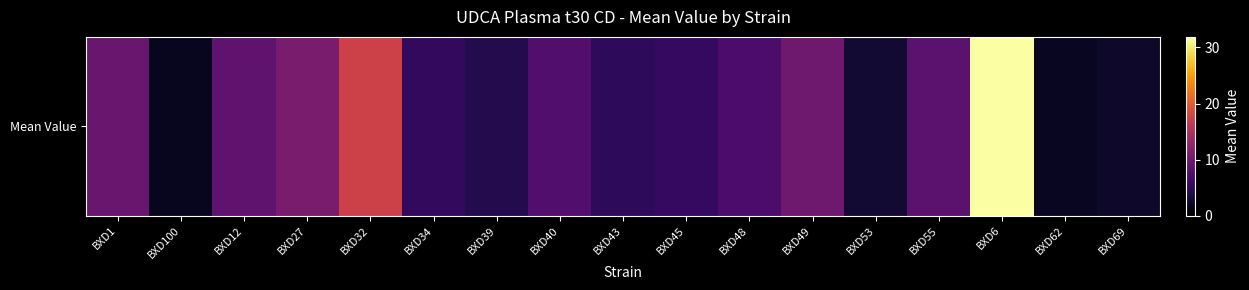

What is the difference between the maximum and minimum values?

30.1